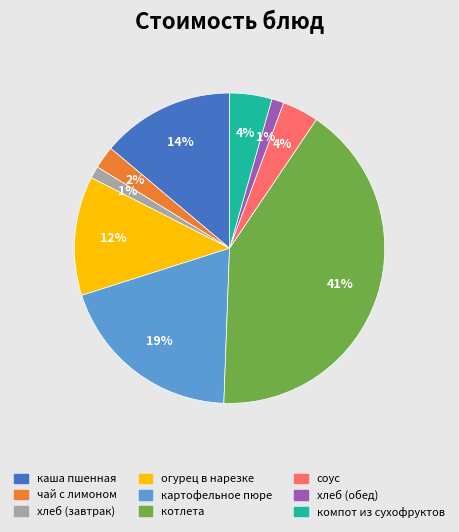

What is the largest slice in the pie chart?

котлета